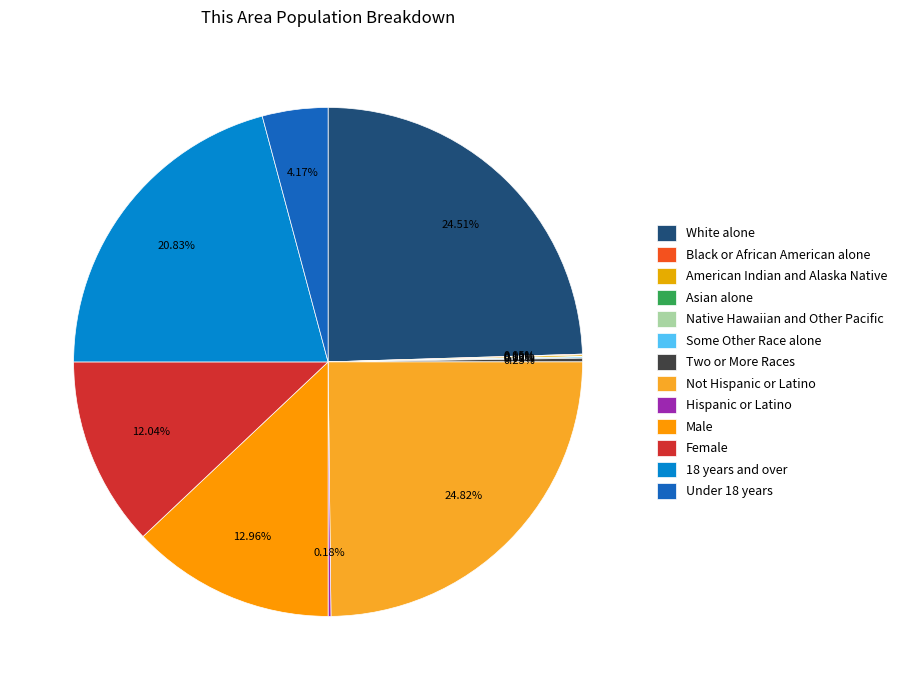

What percentage is the White alone slice, to the nearest percent?

25%